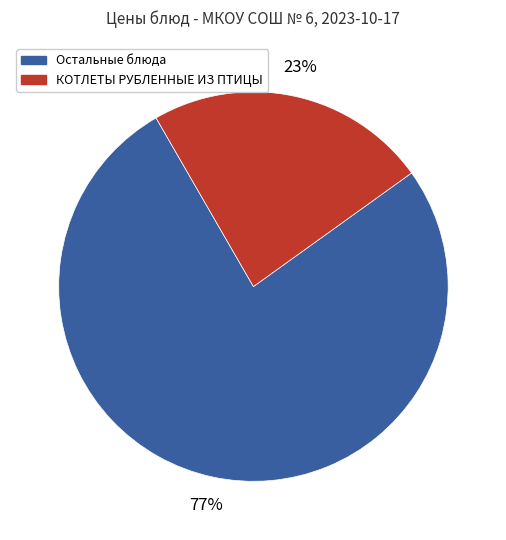

To the nearest percent, what is the average slice percentage?

50%